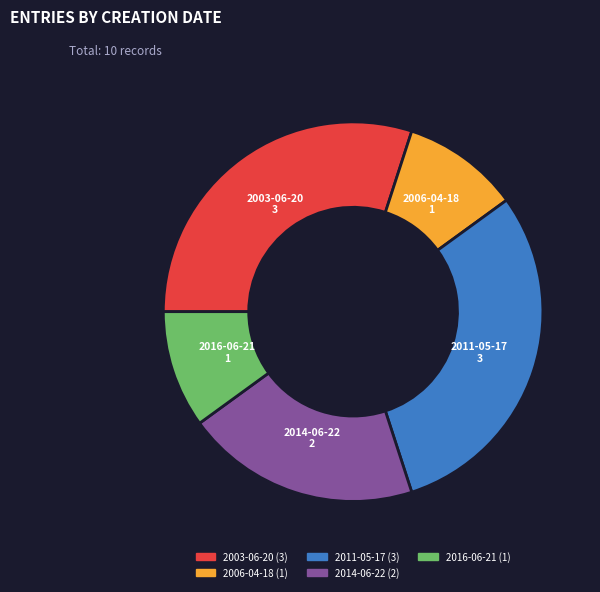

Is there any slice that represents more than half of the pie?

No